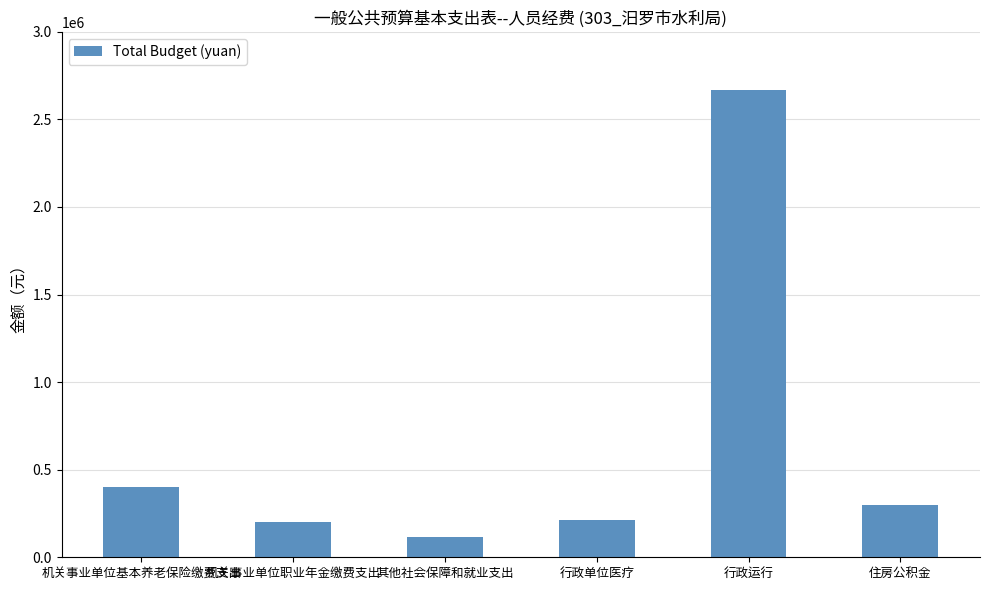

What is the label of the 5th bar from the left?

行政运行